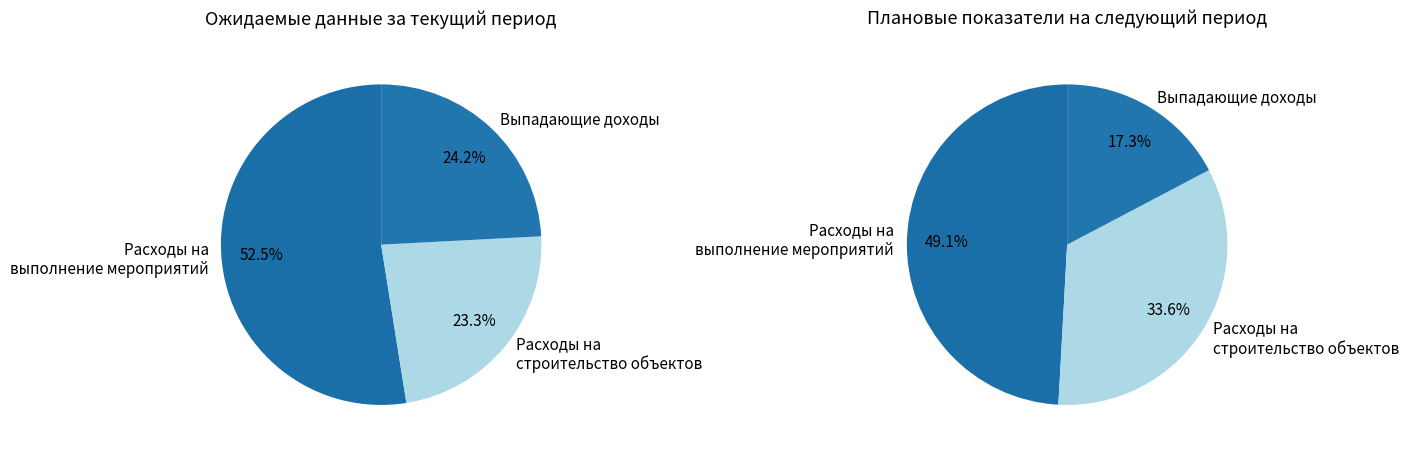

What percentage is NOT represented by Выпадающие доходы (экономия средств)?

75.8%